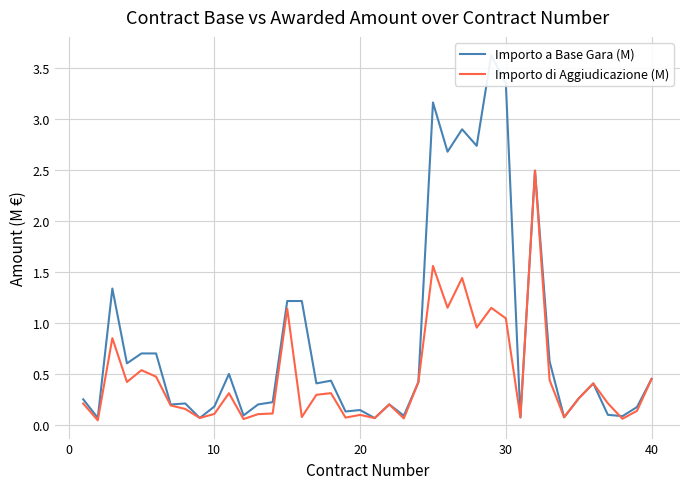

What is the average value of the Importo a Base Gara (M) series?

0.8